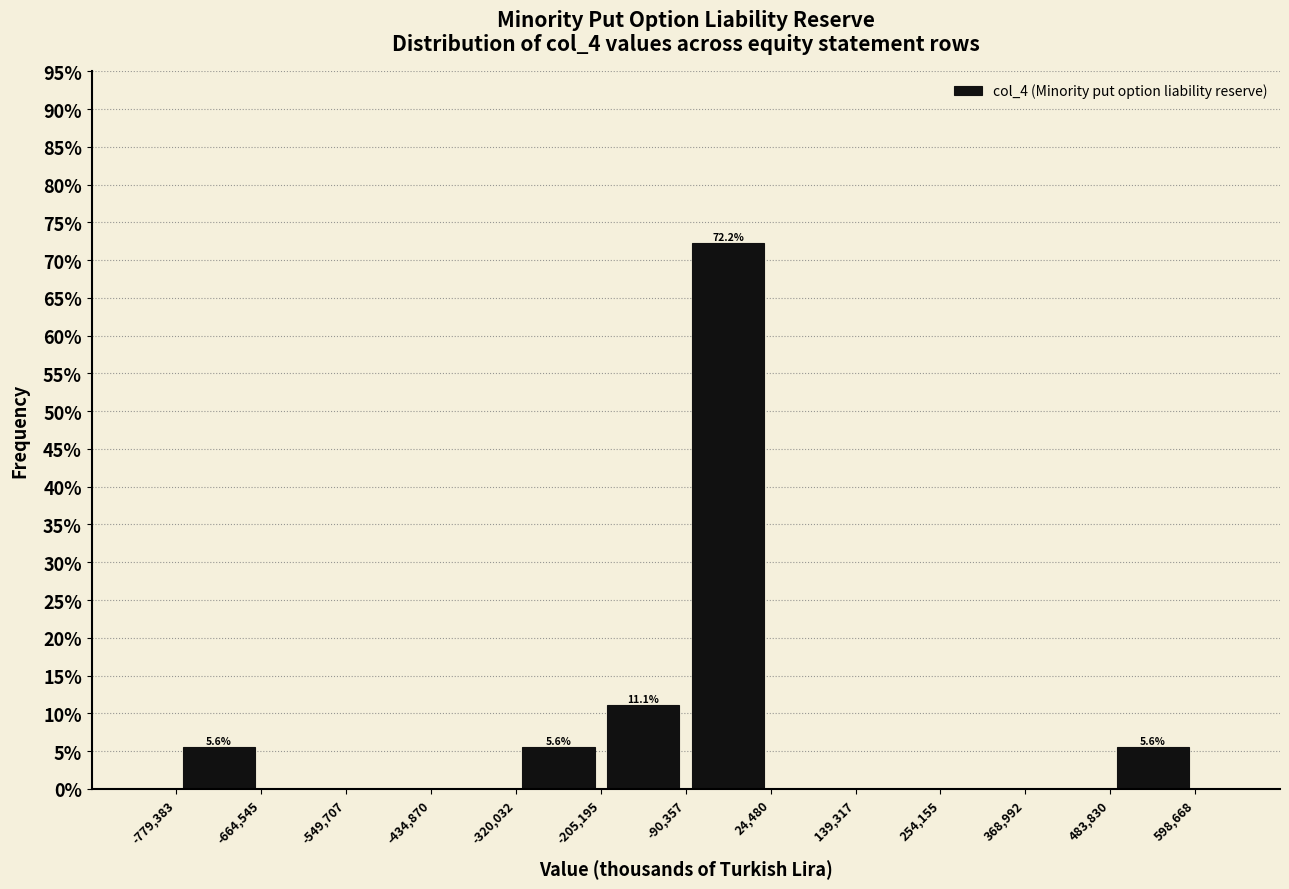

Over which range of the x-axis is the bar tallest?

-90,357 to 24,480